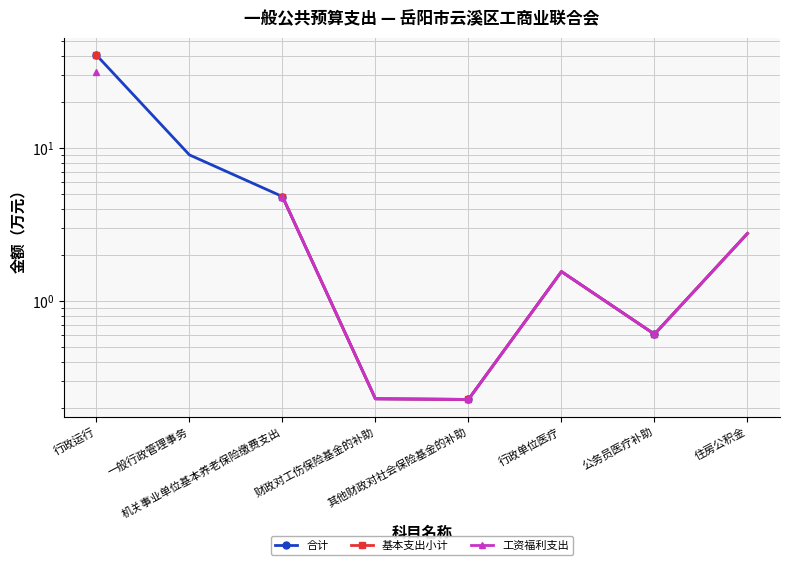

List the series in order of their peak value, highest first.

合计, 基本支出小计, 工资福利支出